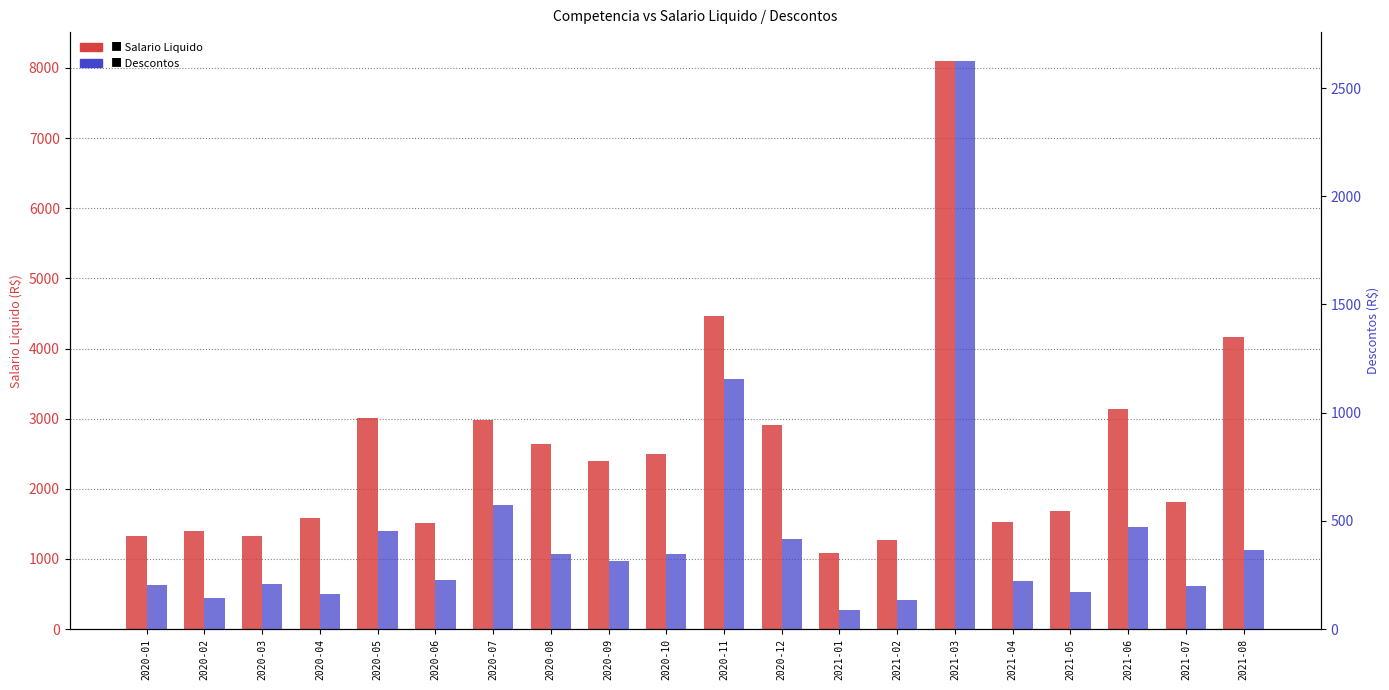

What is the smallest value displayed?

88.5